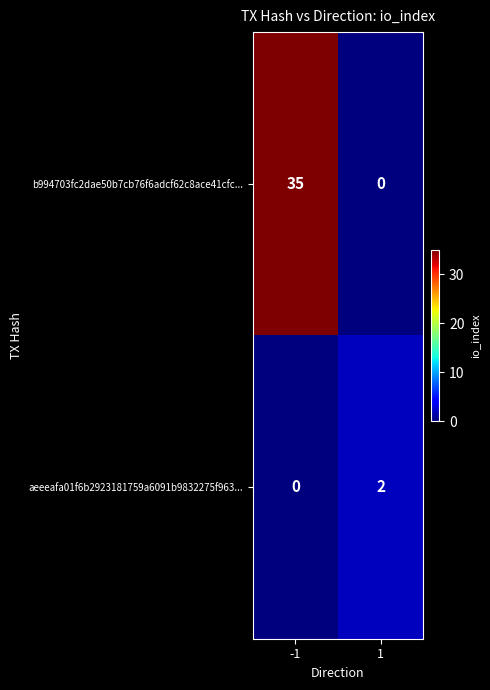

What is the difference between the b994703fc2dae50b7cb76f6adcf62c8ace41cfc... values at -1 and 1?

35